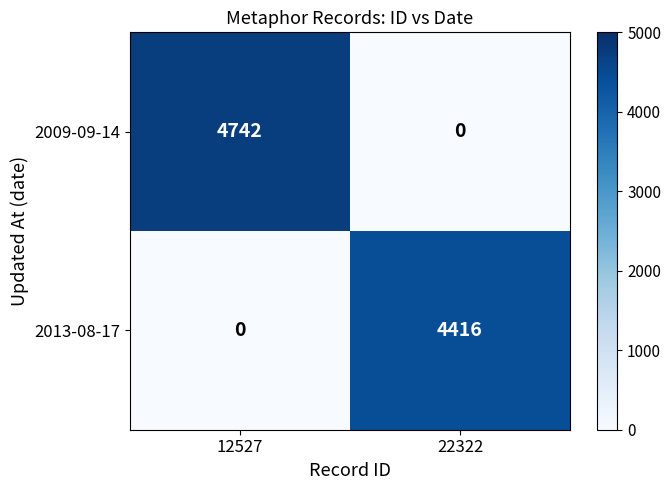

What is the highest value of the 2013-08-17 series?

4416